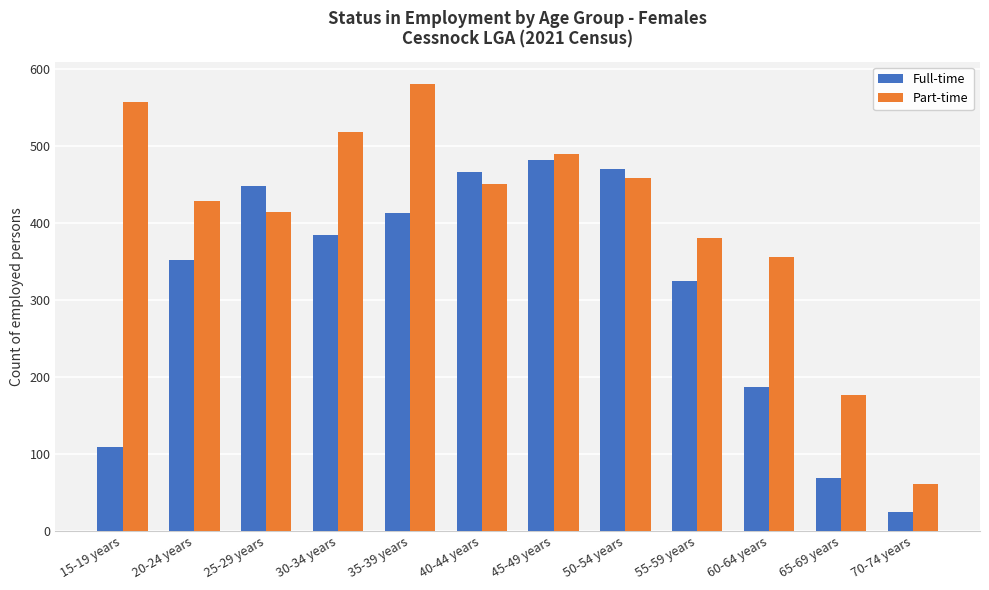

What position from the right is 20-24 years?

11